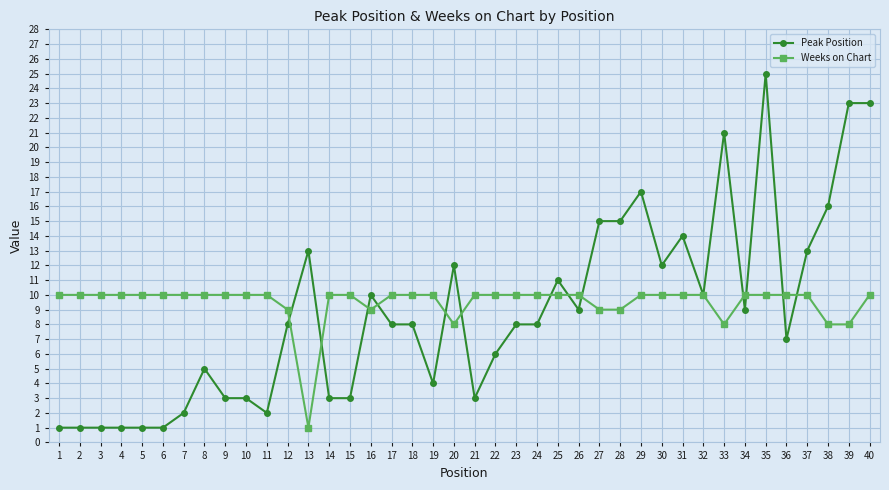

Is it true that Weeks on Chart equals 3 at 24?

False